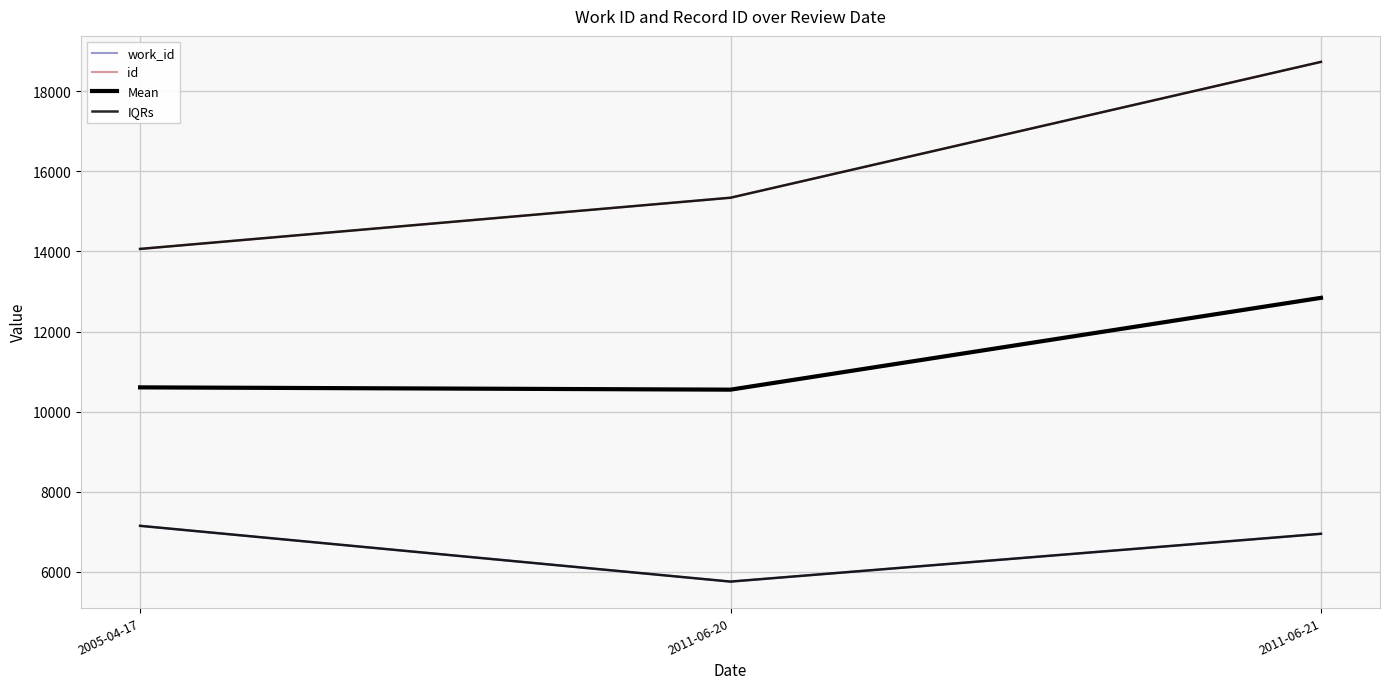

Is this an area chart (filled region under the line)?

No